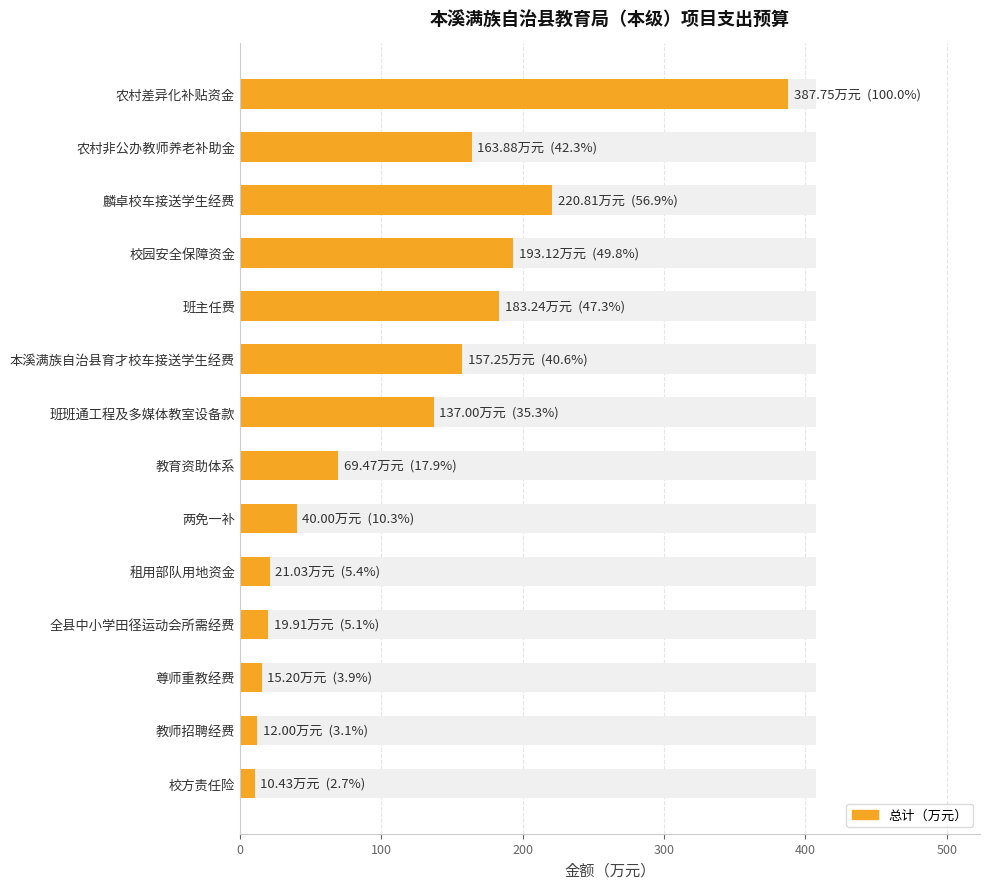

What position from the right is 全县中小学田径运动会所需经费?

4